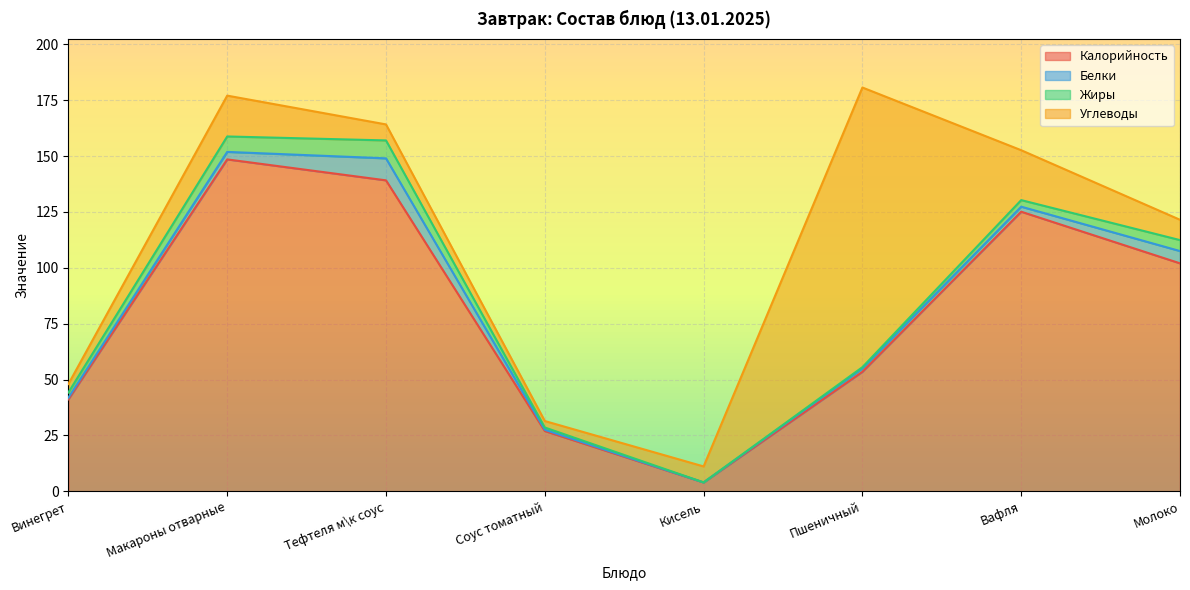

At how many categories does at least one series exceed 127?

2